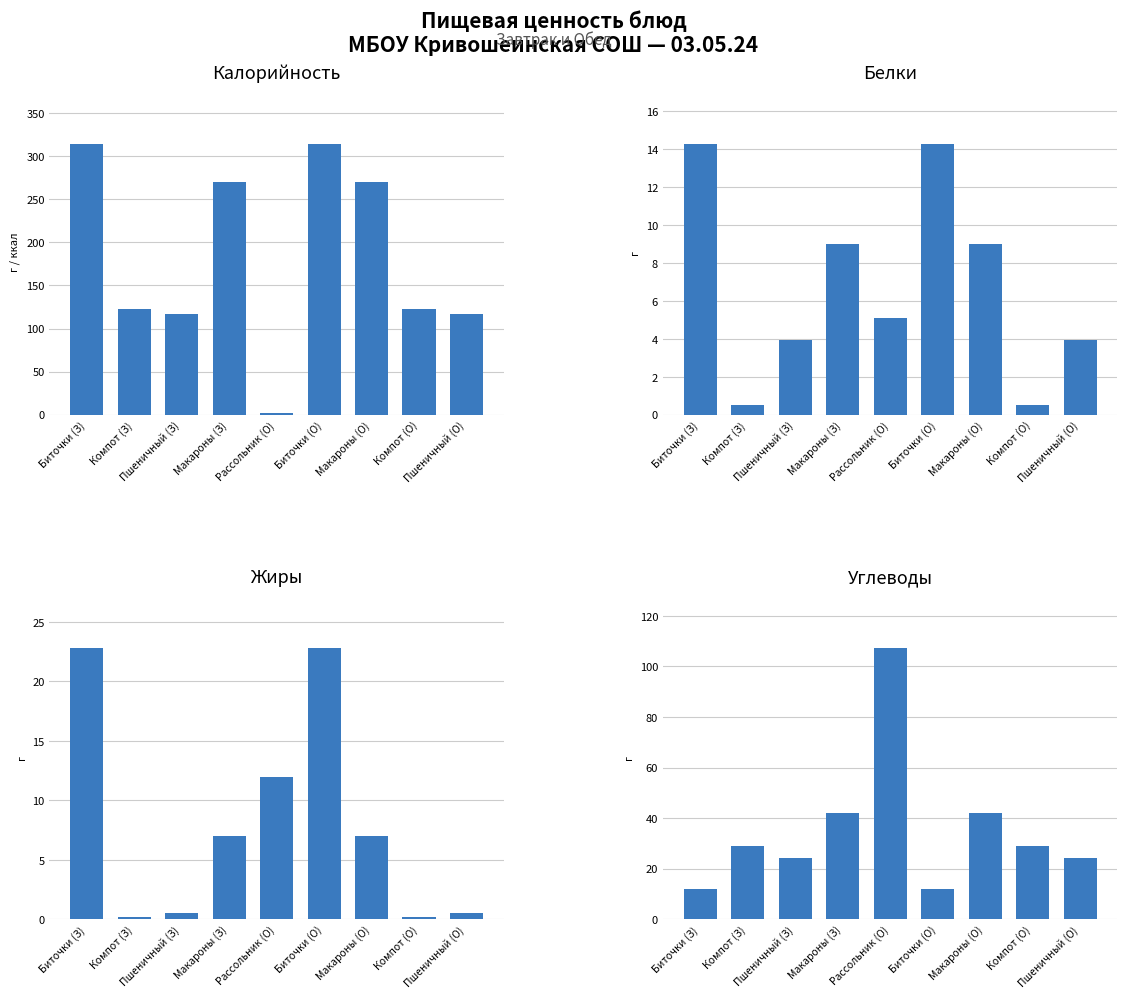

How many distinct data groups are displayed?

4